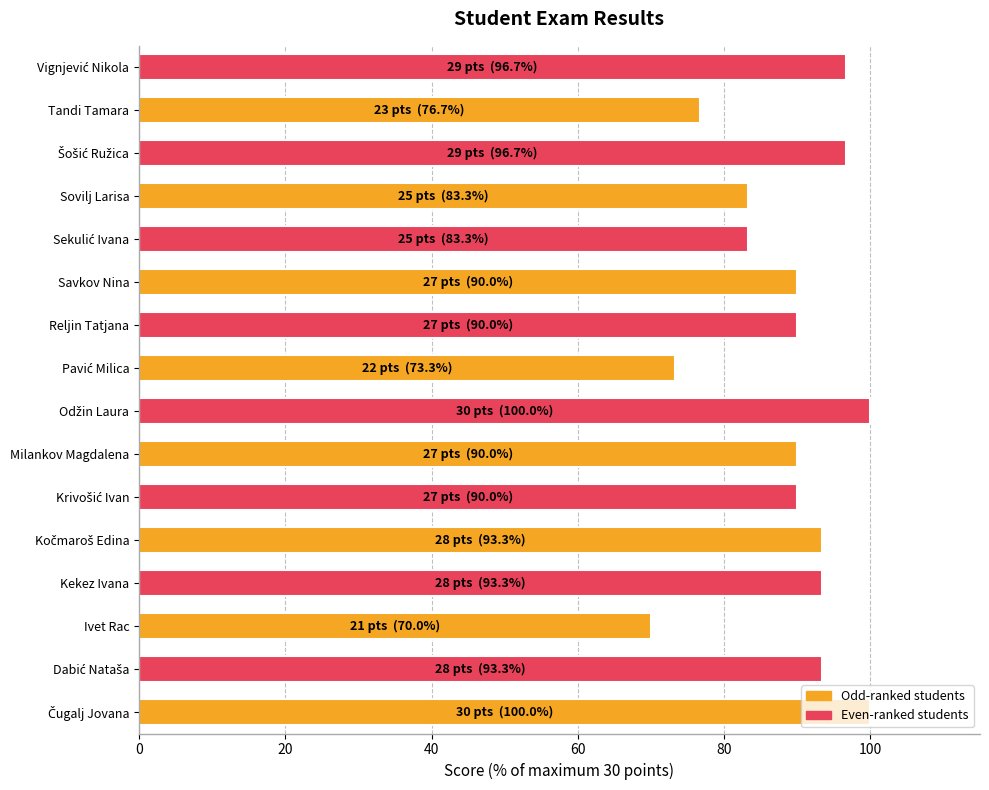

Which has a higher value, Reljin Tatjana or Tandi Tamara?

Reljin Tatjana